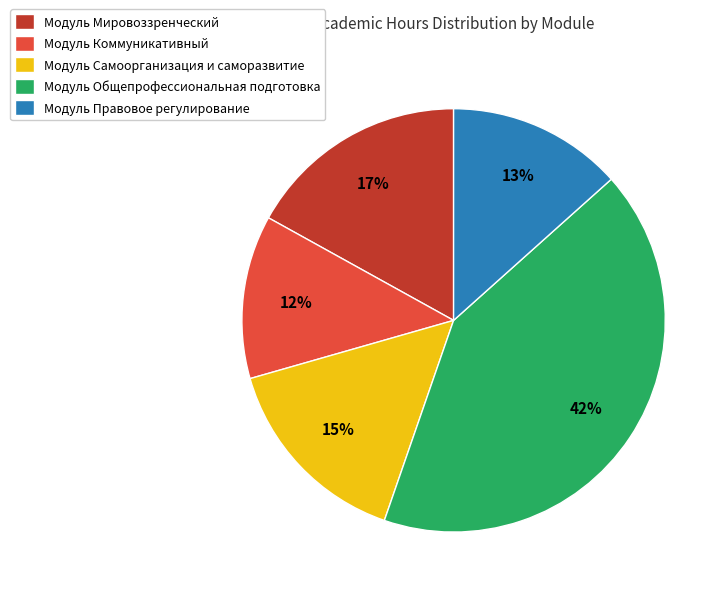

How many segments does this pie chart have?

5